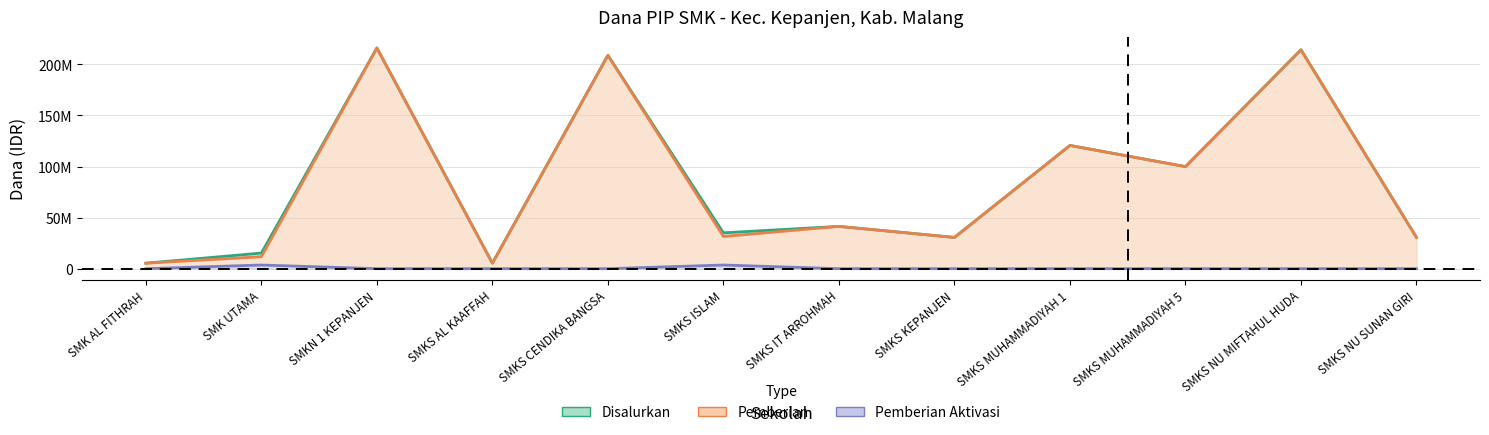

What is the total value across all series at SMKS NU MIFTAHUL HUDA?

428400000